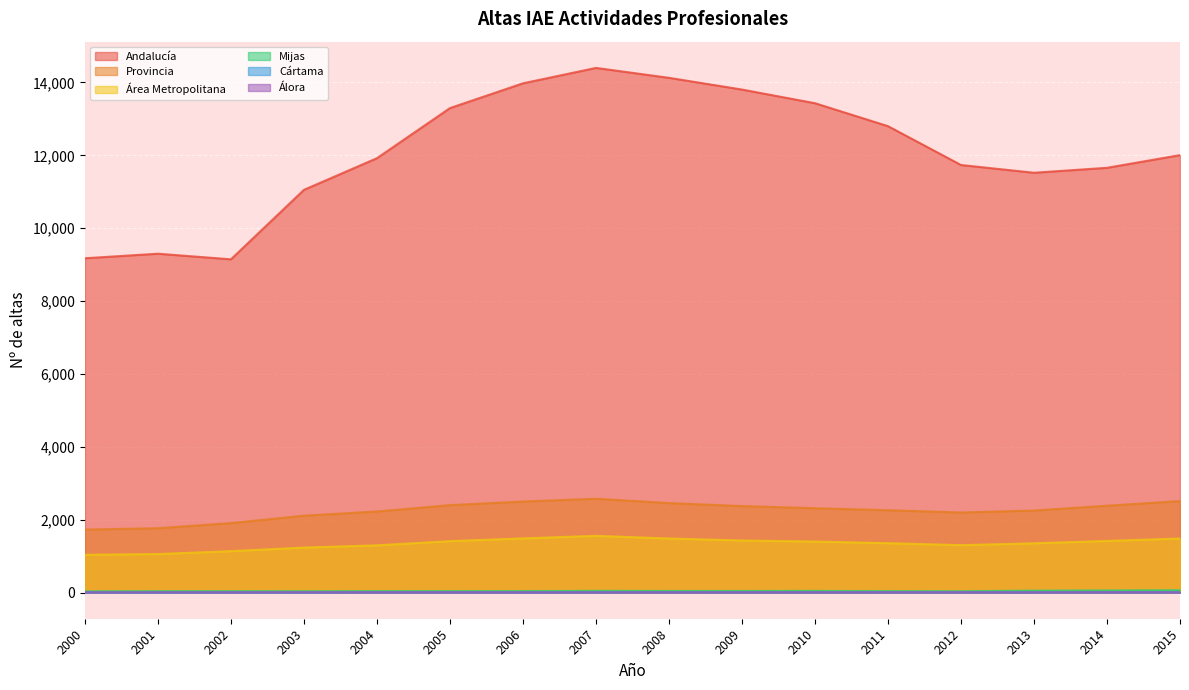

True or false: Álora has more than 1 points higher than both neighbors.

True